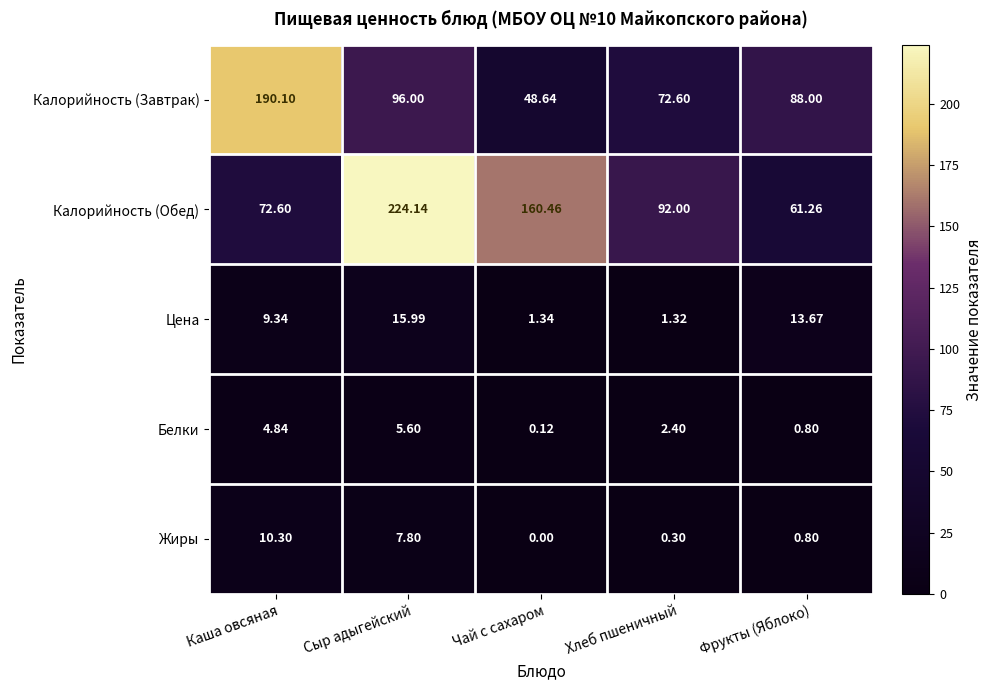

Where is Жиры nearest to the value 5?

Сыр адыгейский